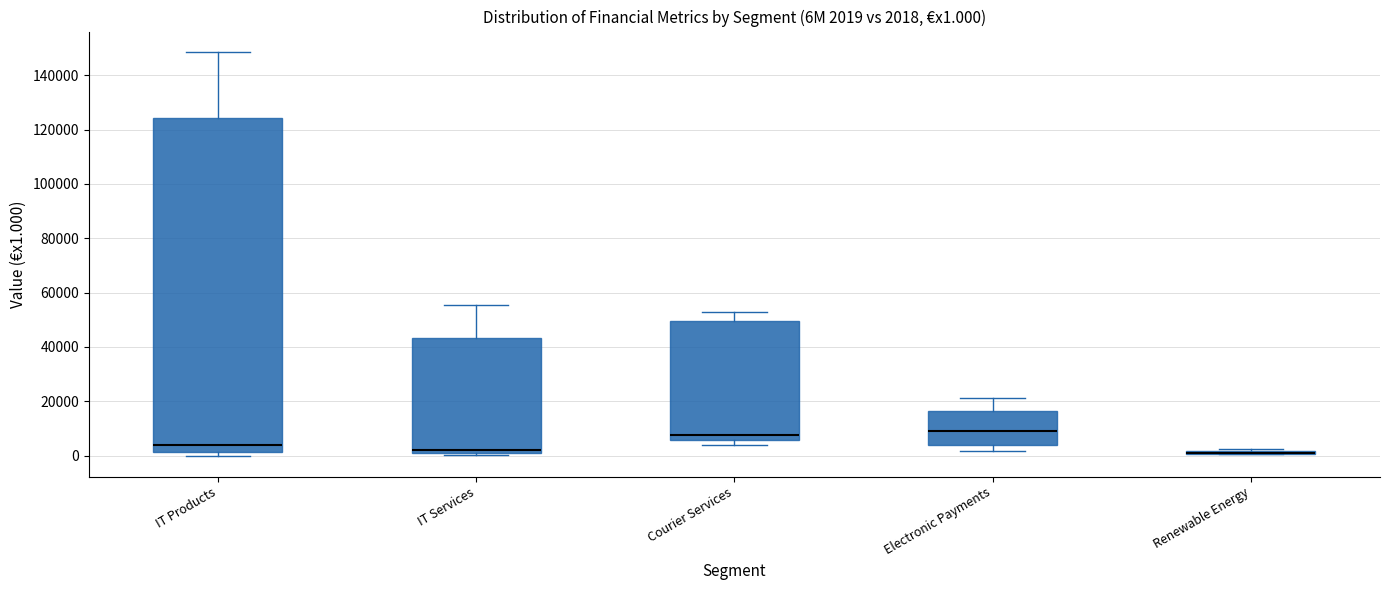

Which box is the tallest, from its lower edge to its upper edge?

IT Products